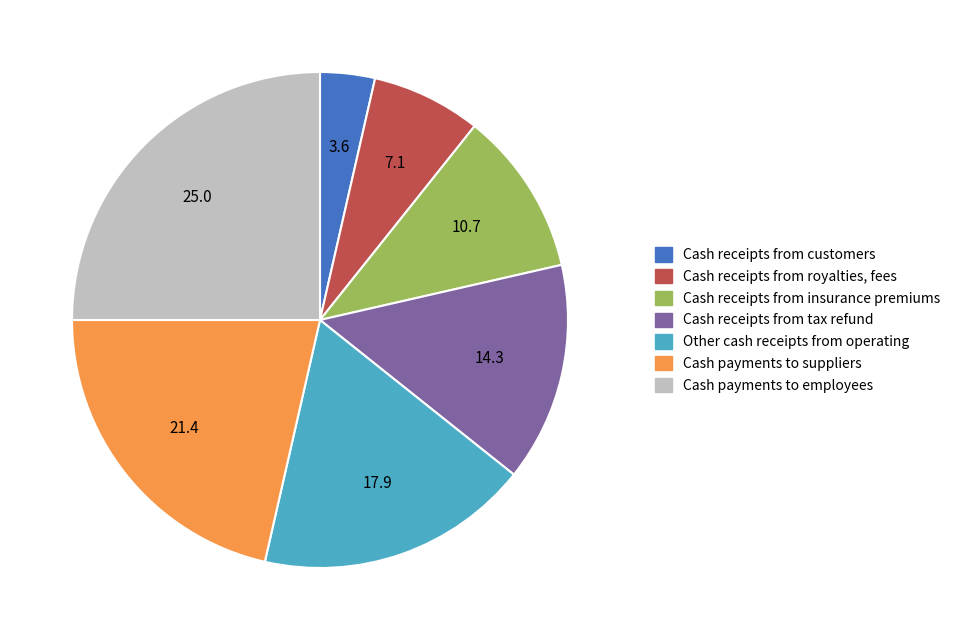

Does any single category account for the majority?

No